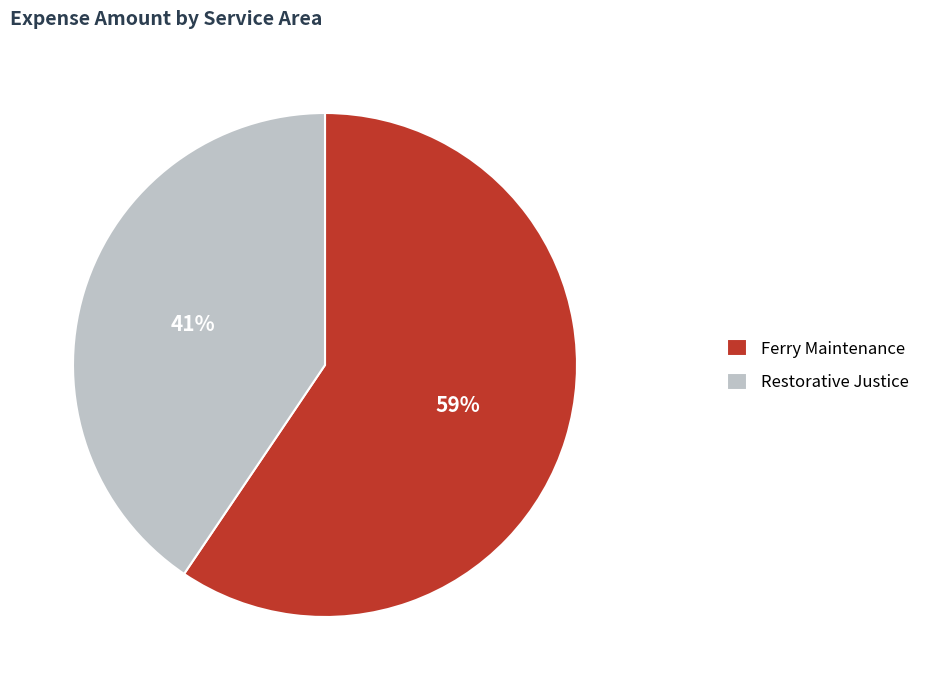

Which has a higher value, Ferry Maintenance or Restorative Justice?

Ferry Maintenance